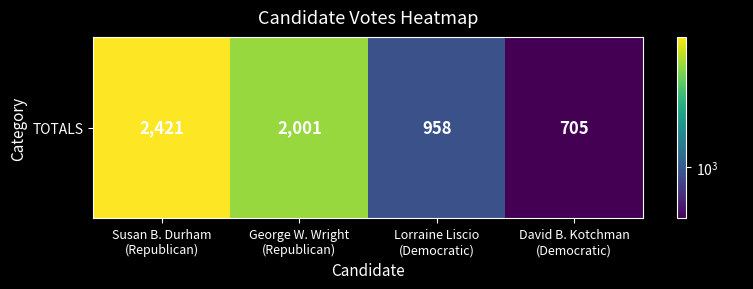

Between David B. Kotchman
(Democratic) and Susan B. Durham
(Republican), which is larger?

Susan B. Durham
(Republican)